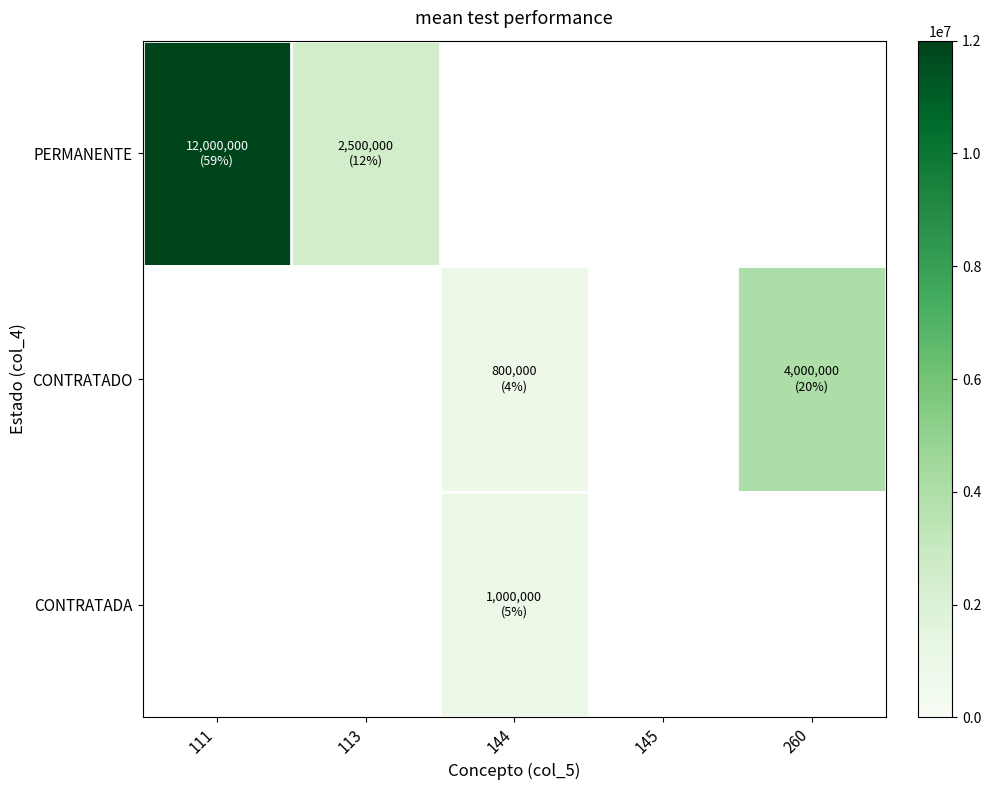

Which has a higher value, 144 or 260?

260